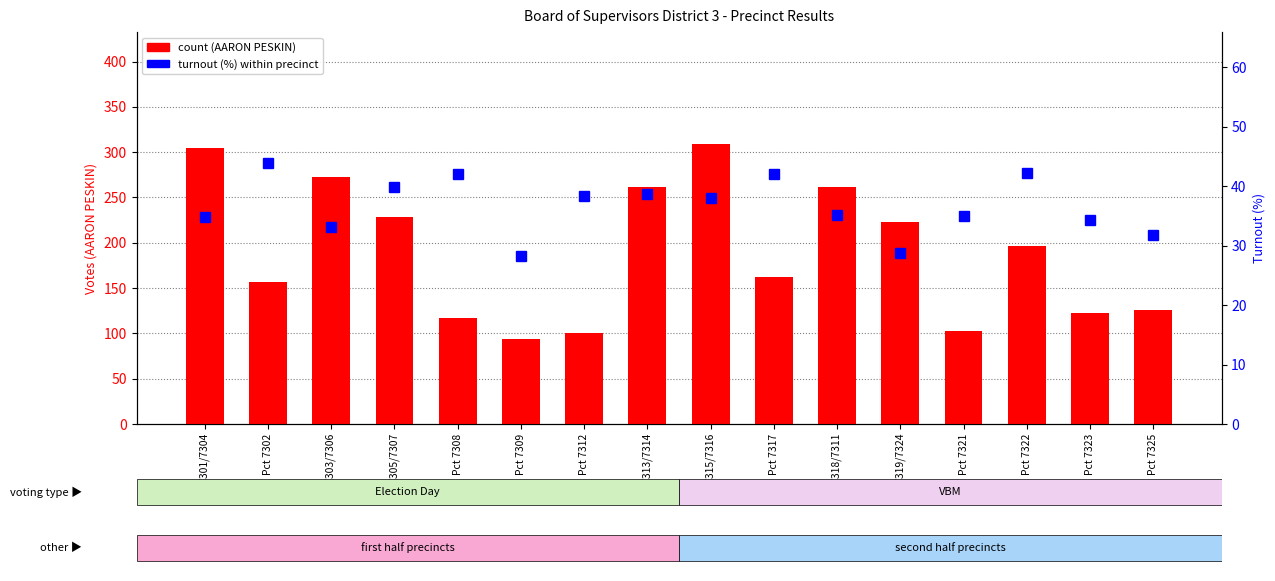

What is the sum of all count (AARON PESKIN) values?

3040.0